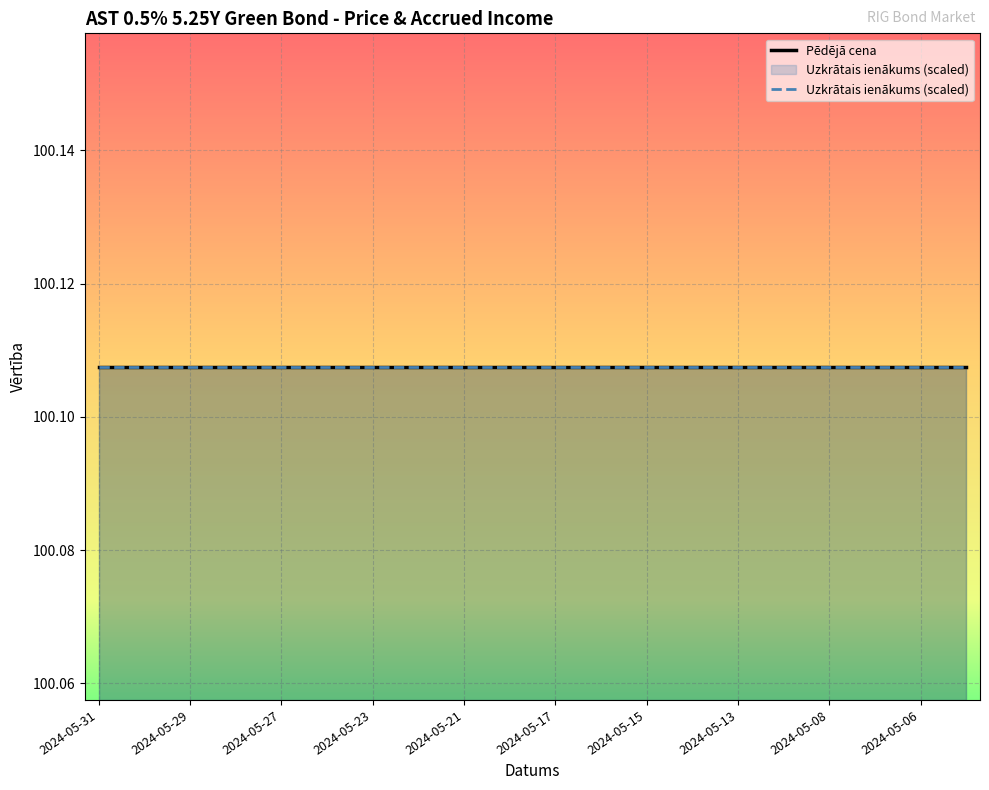

How many lines are shown in the chart?

2